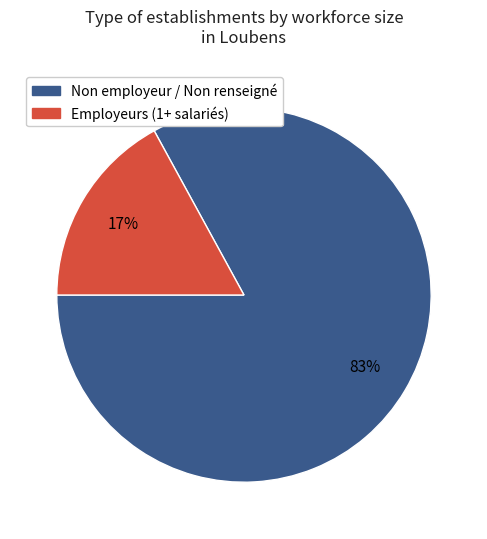

To the nearest percent, what is the difference between the largest and smallest slice percentages?

66%